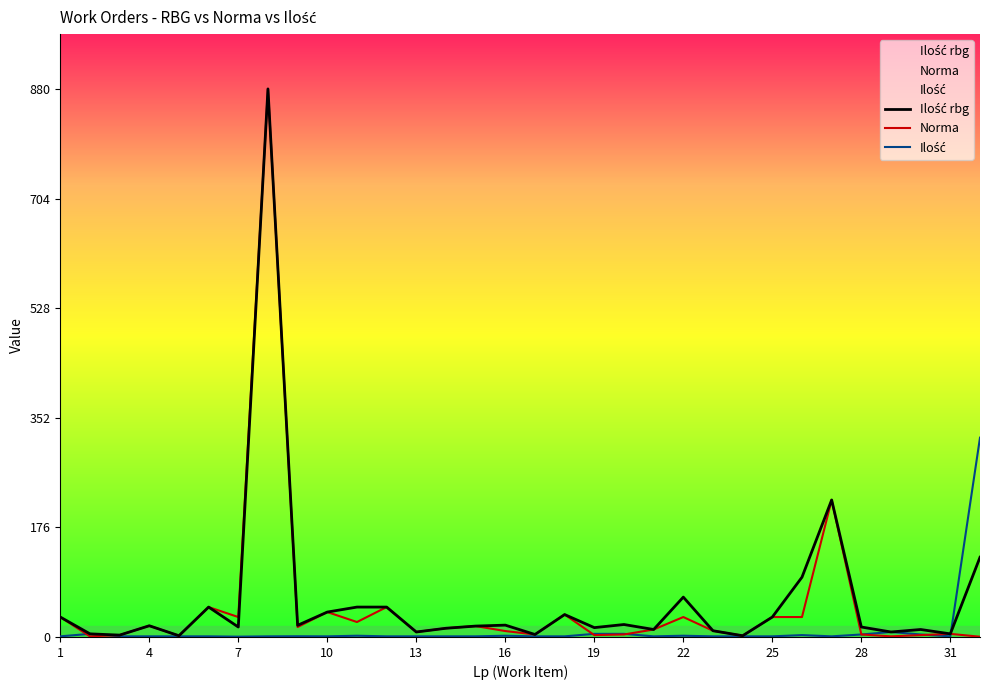

How many values in the Norma series are below 14?

16